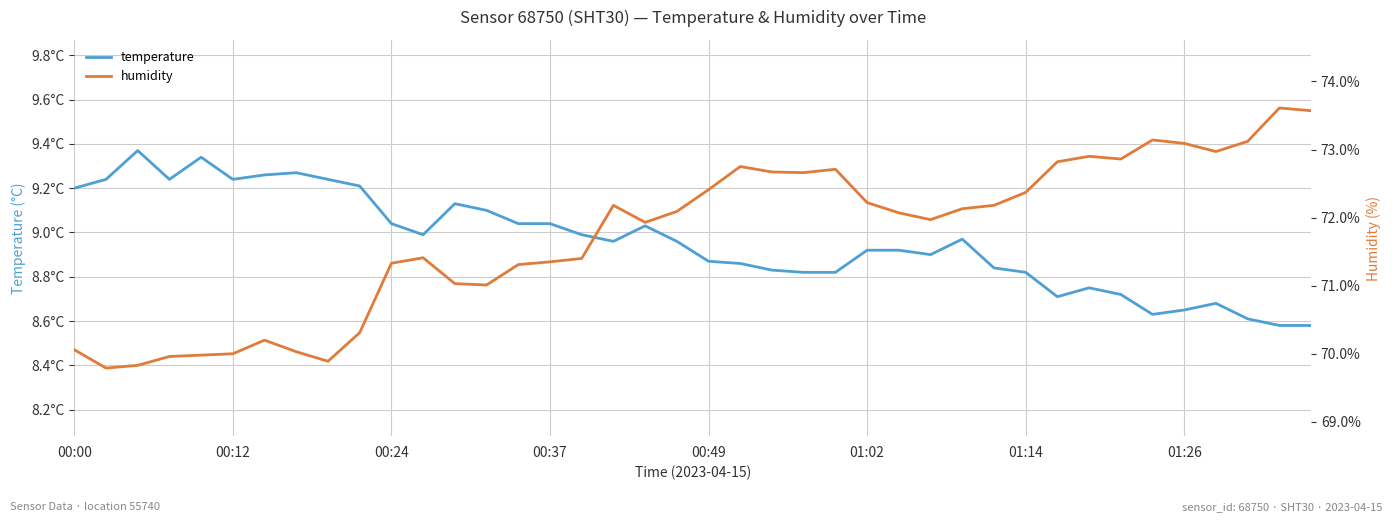

Count the number of categories in the chart.

40